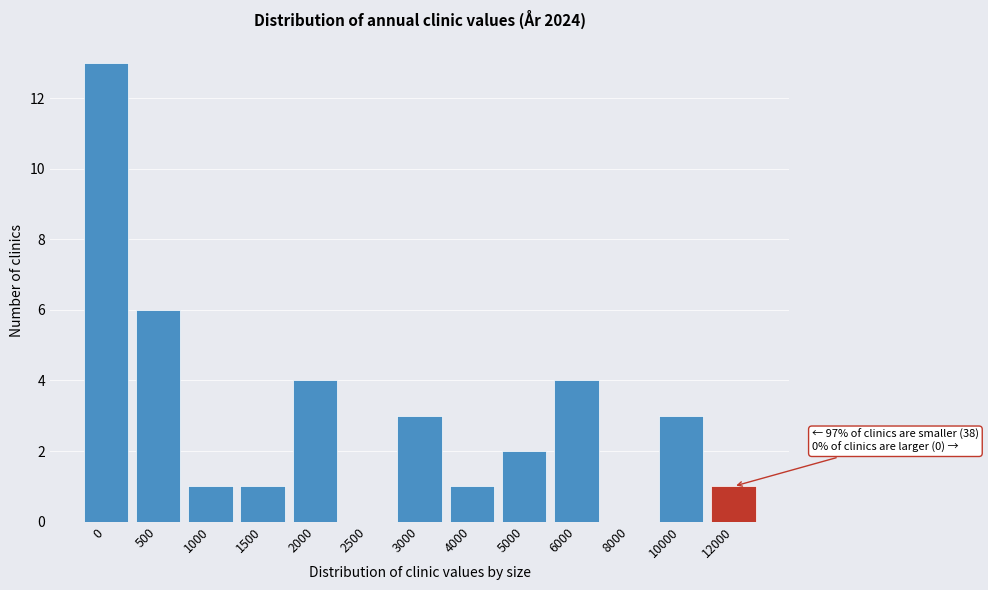

Reading left to right, extract all data points from this chart.

0=13	500=6	1000=1	1500=1	2000=4	2500=0	3000=3	4000=1	5000=2	6000=4	8000=0	10000=3	12000=1